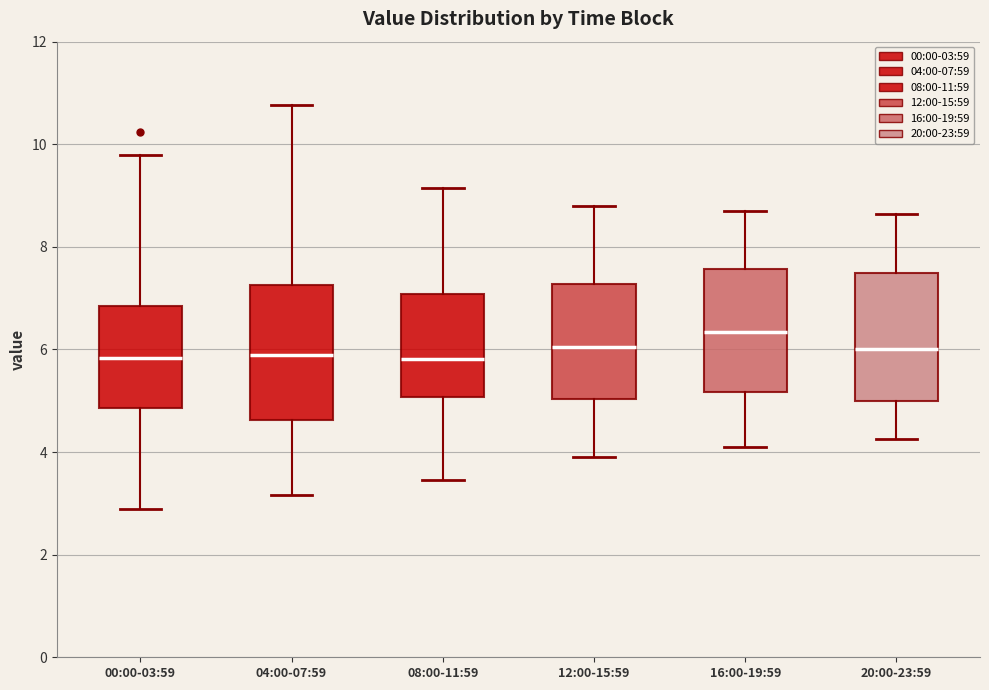

Where does the upper whisker of the box for 00:00-03:59 end on the y-axis? The values are not printed on the chart, so give them approximately, as read against the axis.

9.8